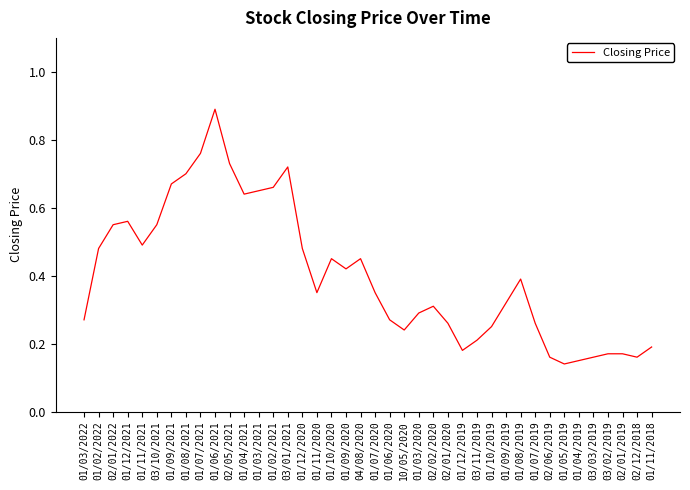

Which label corresponds to the largest value in the chart?

01/06/2021